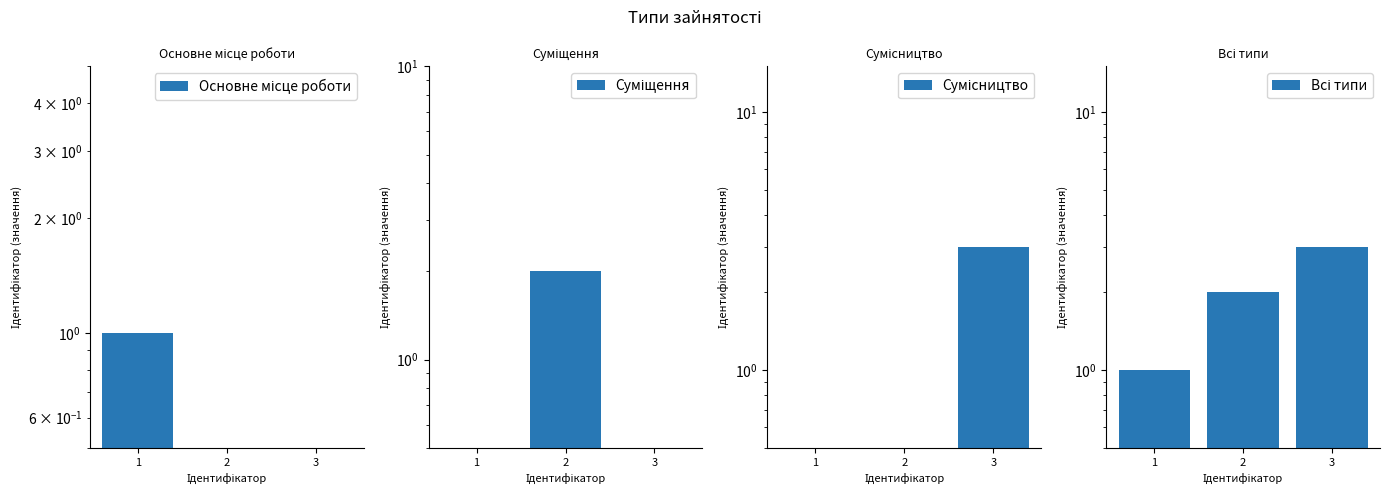

Where is Всі типи nearest to the value 2?

2